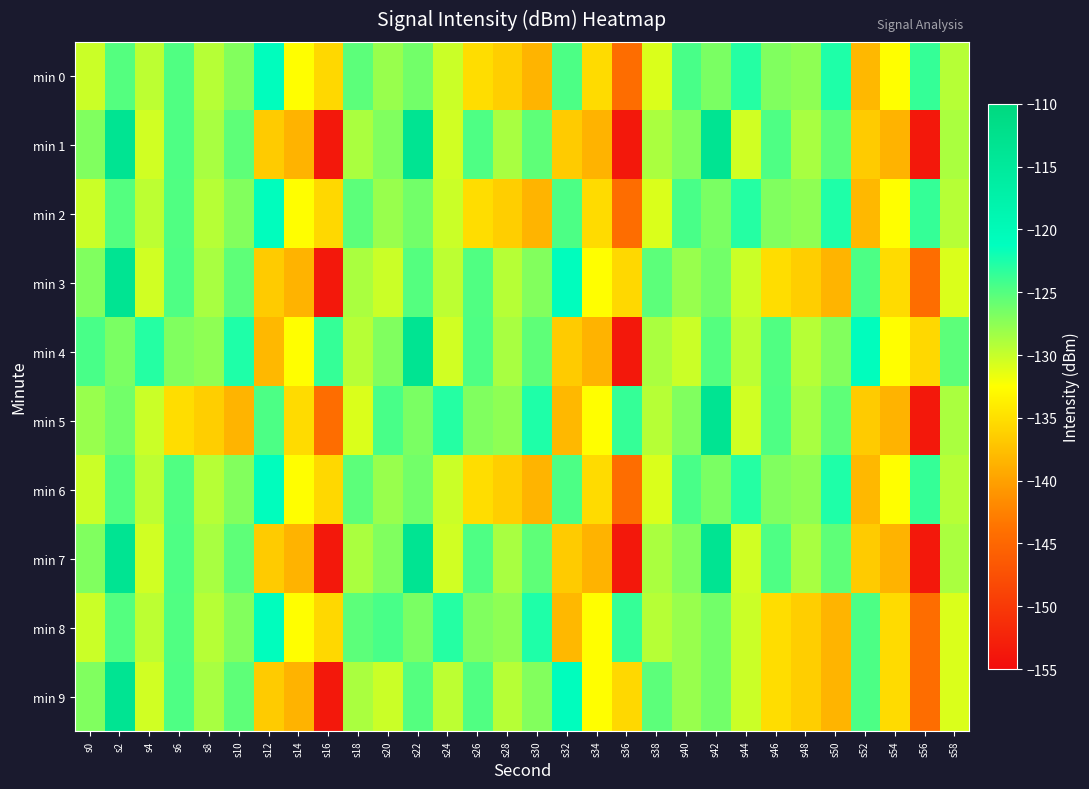

What is the greatest value displayed?

-113.4